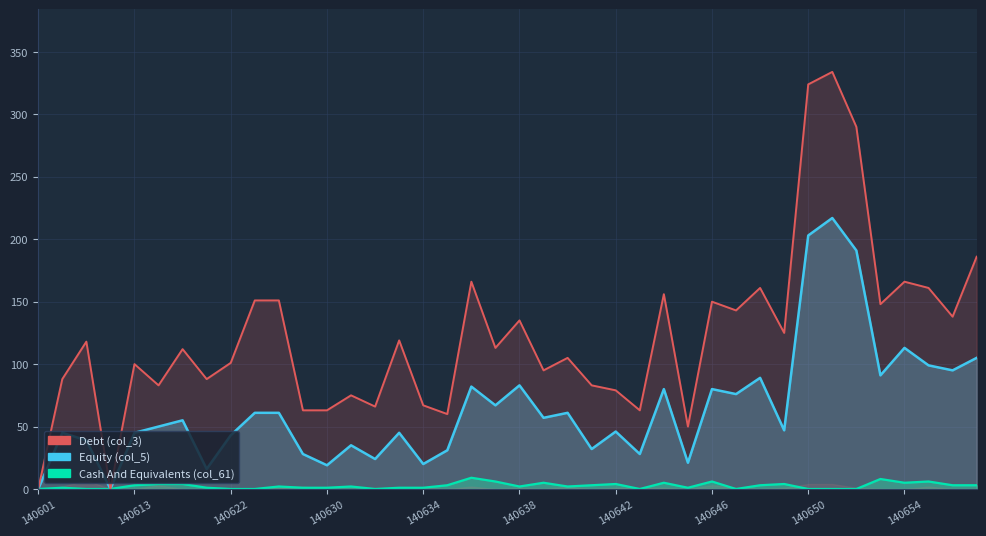

In col_3, how many points are higher than both neighbors (excluding endpoints)?

13